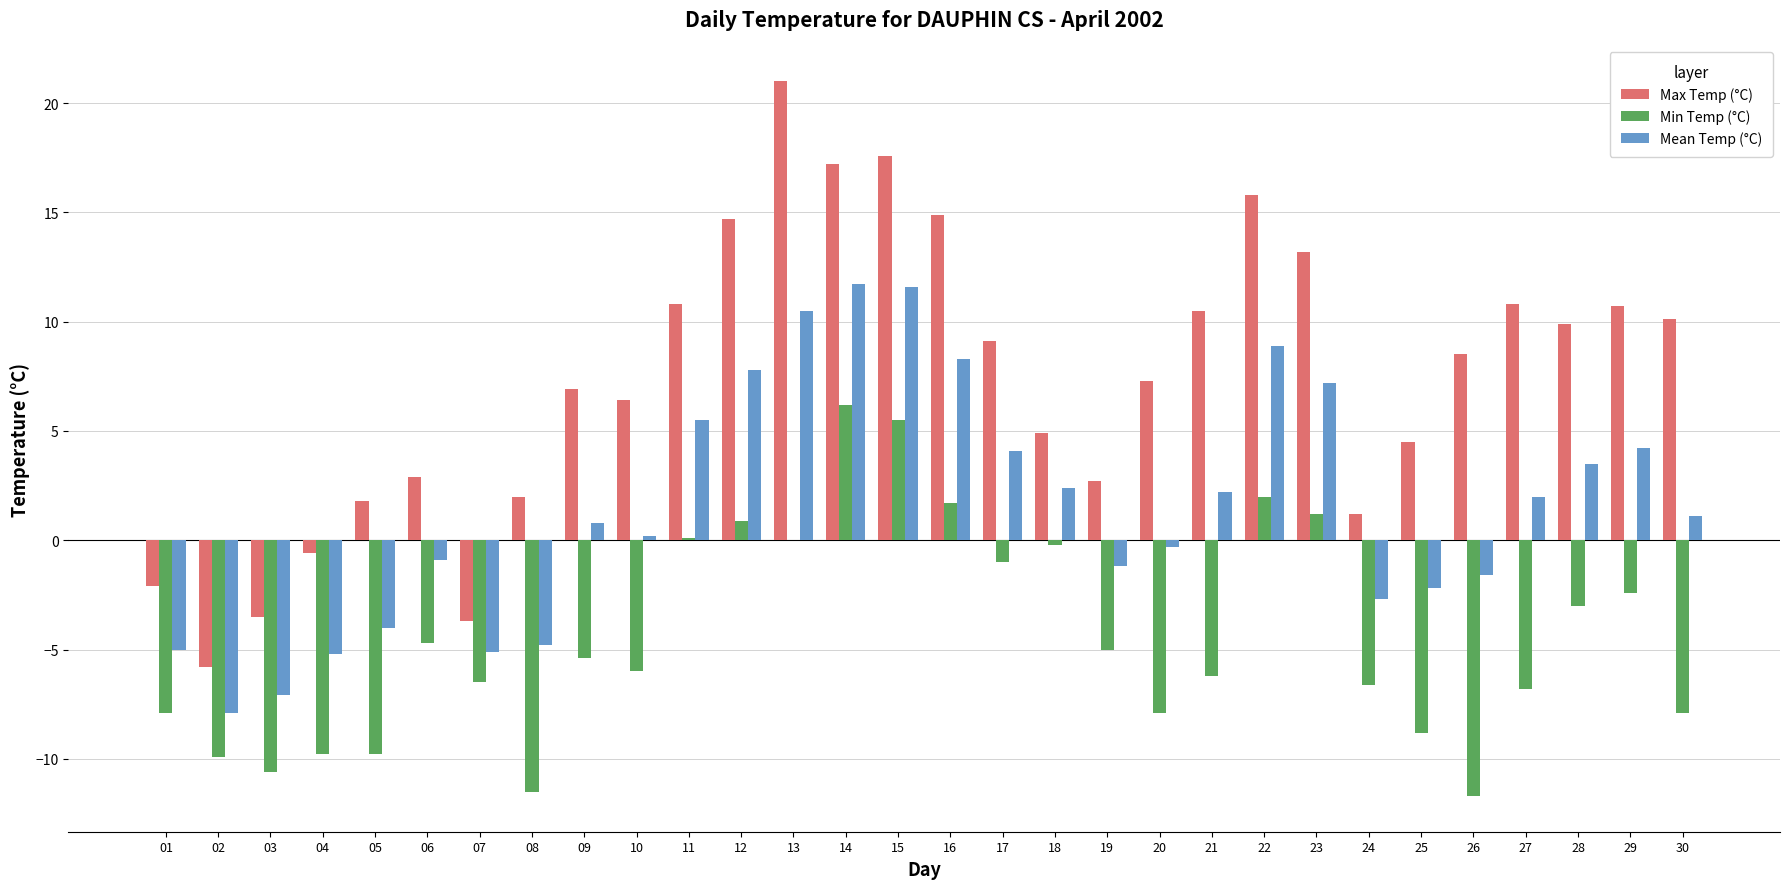

Is the value of Min Temp (°C) at 21 greater than the value of Max Temp (°C) at 14?

No